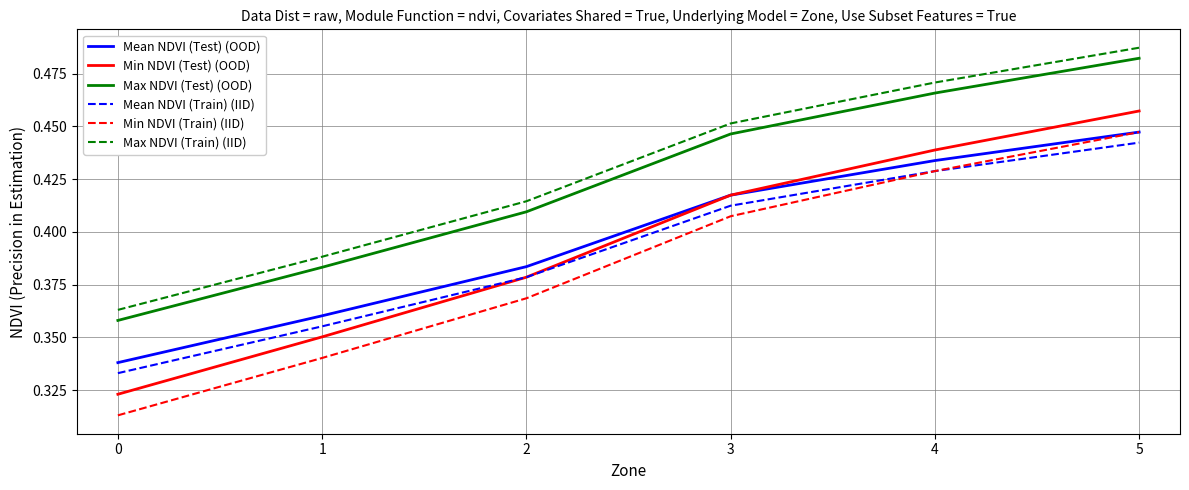

Does the chart have visible grid lines?

Yes